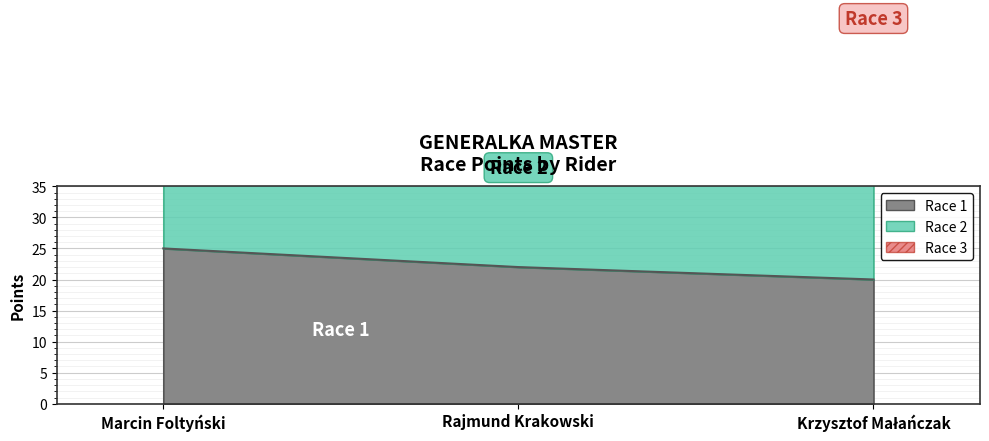

List the series in order of their peak value, highest first.

Race 3, Race 2, Race 1